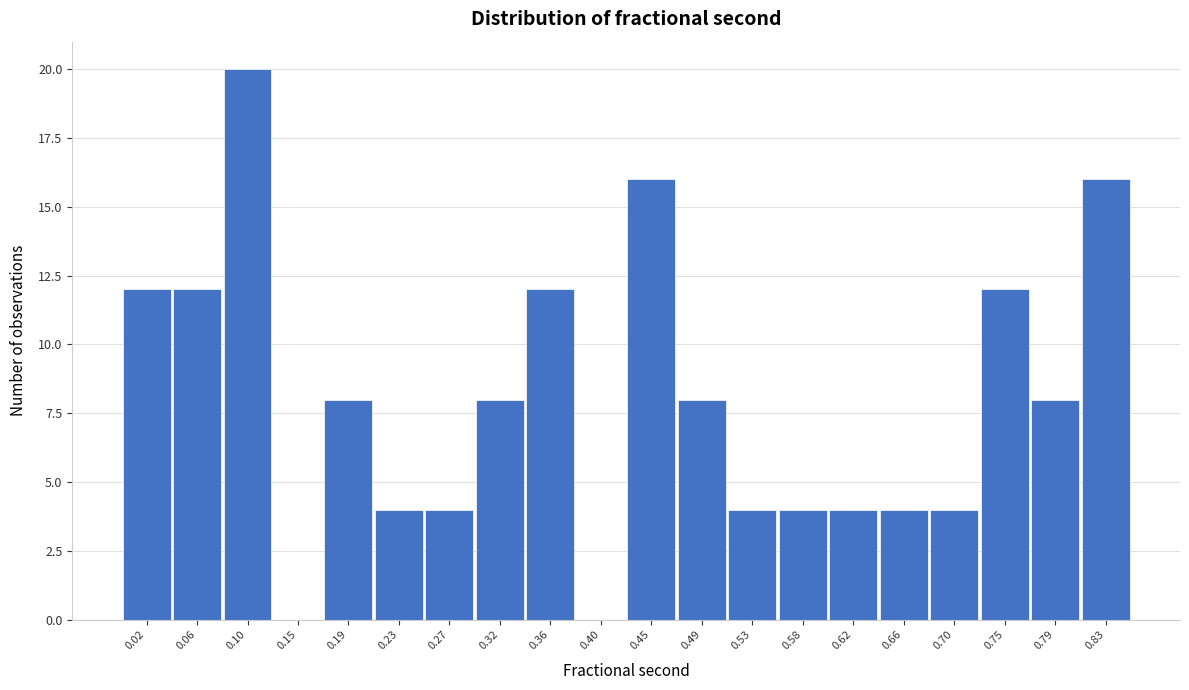

Reading right to left, transcribe all the data shown in this chart.

0.83=16	0.79=8	0.75=12	0.70=4	0.66=4	0.62=4	0.58=4	0.53=4	0.49=8	0.45=16	0.40=0	0.36=12	0.32=8	0.27=4	0.23=4	0.19=8	0.15=0	0.10=20	0.06=12	0.02=12